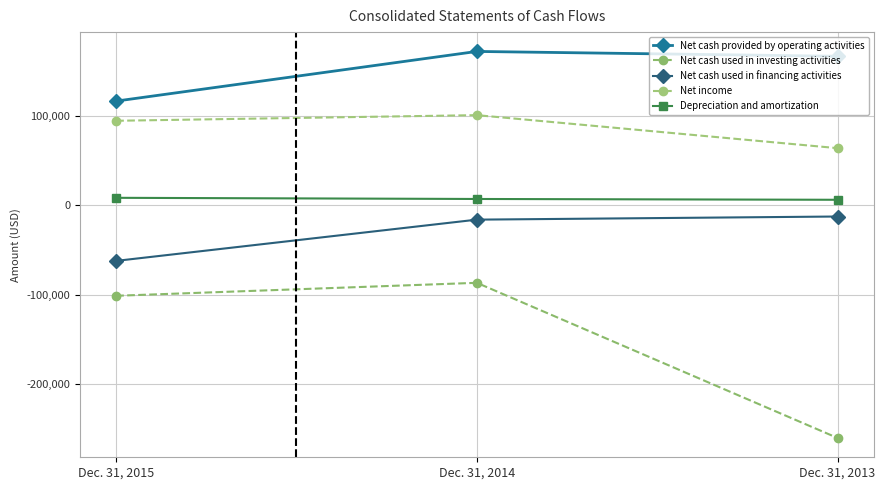

Which series has the largest total across all categories?

Net cash provided by operating activities